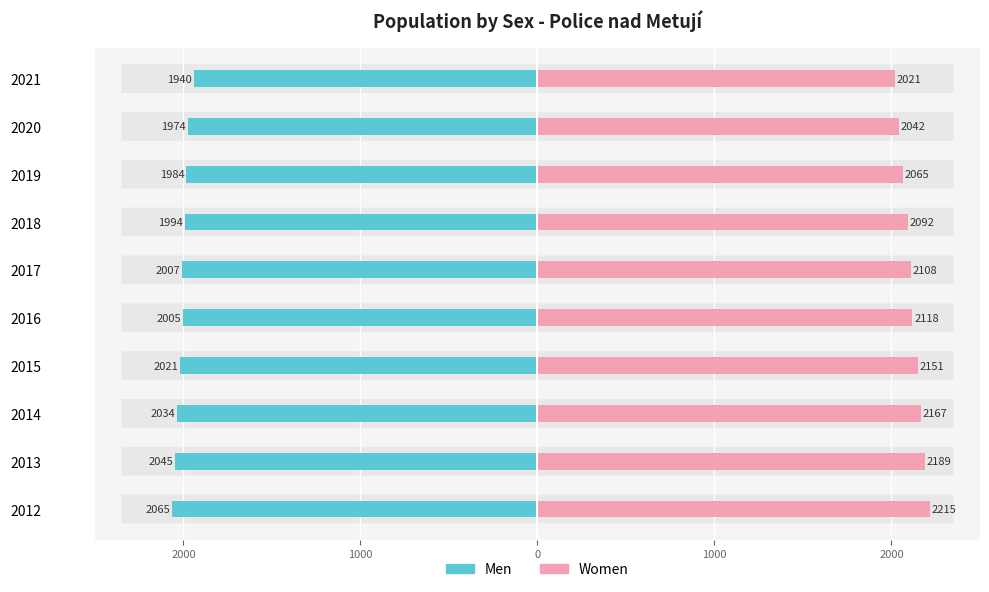

How many series are shown in this chart?

2